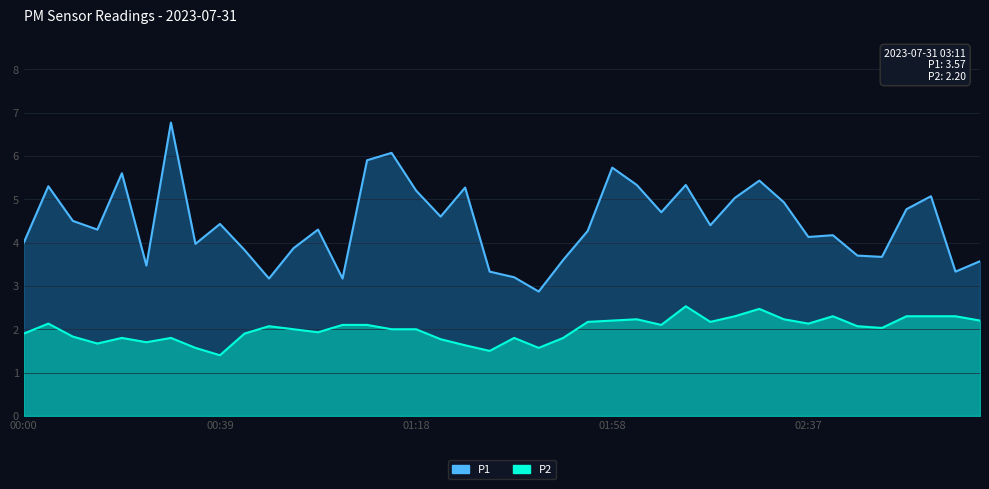

True or false: P1 and P2 cross at least once.

False